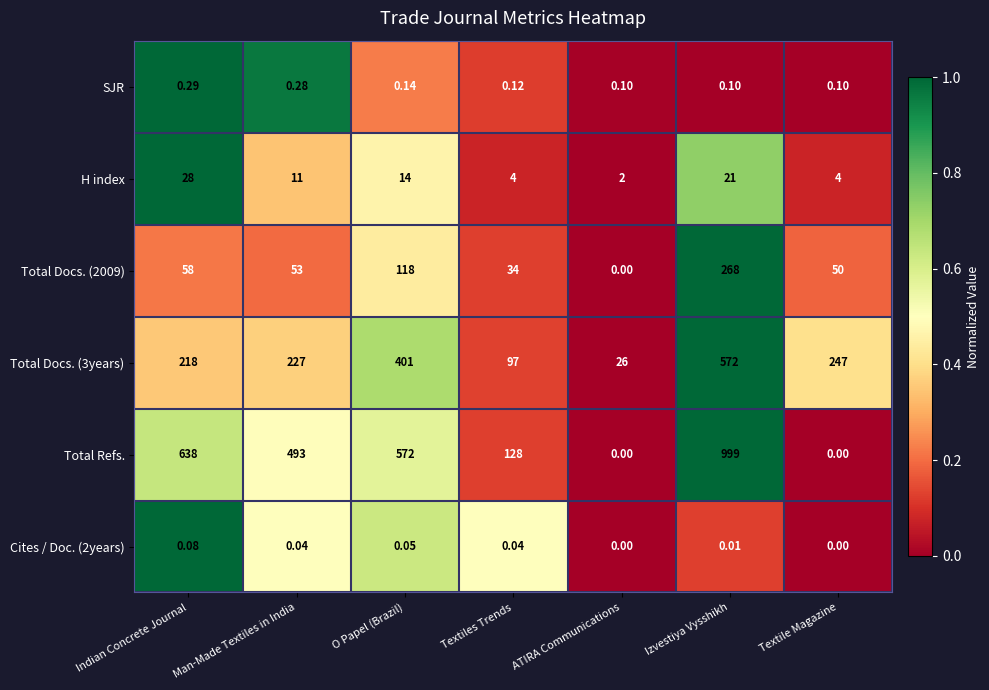

At which label does Total Docs. (3years) reach its minimum?

ATIRA Communications